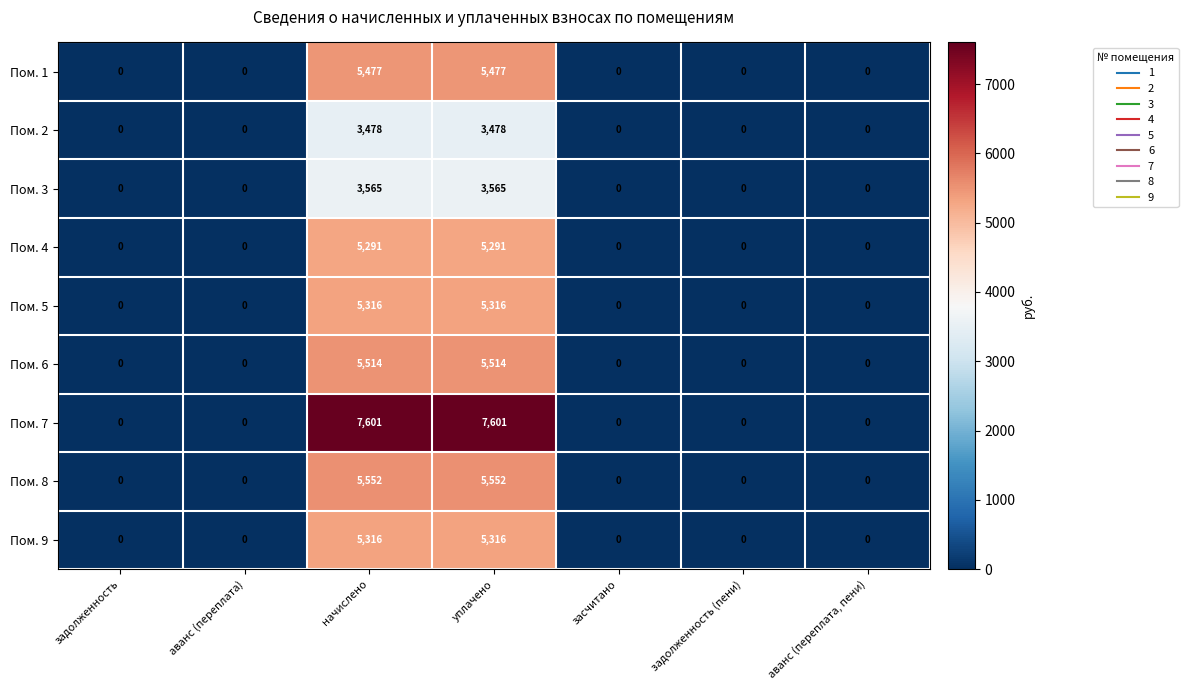

The Пом. 5 series shows -2638 at аванс (переплата). True or false?

False